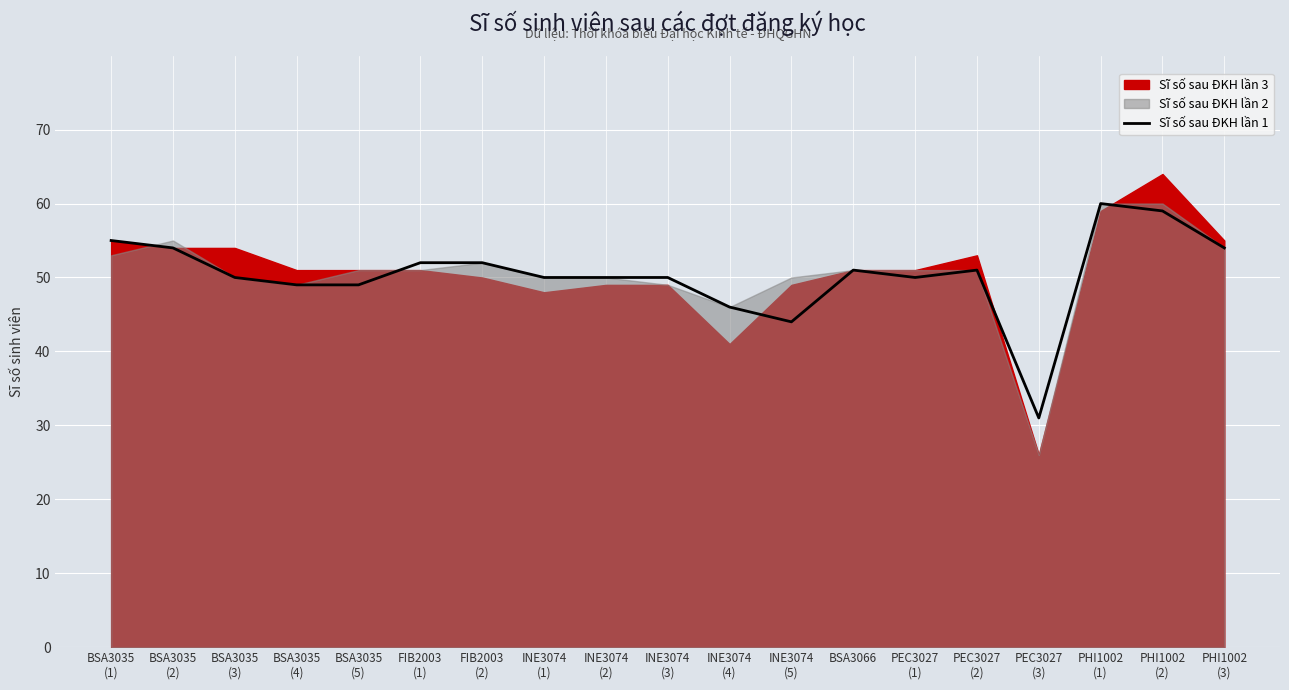

How many interior local valleys (lower than both neighbors) does the data have?

3